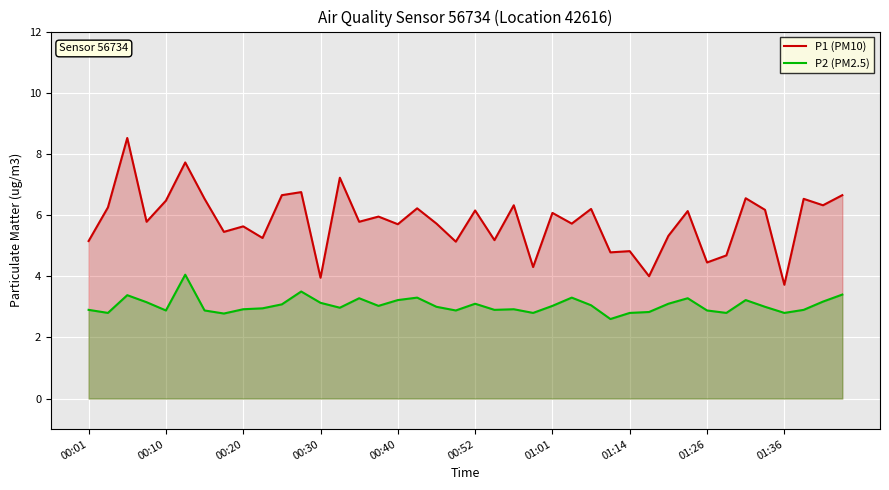

Which series has the largest total across all categories?

P1 (PM10)